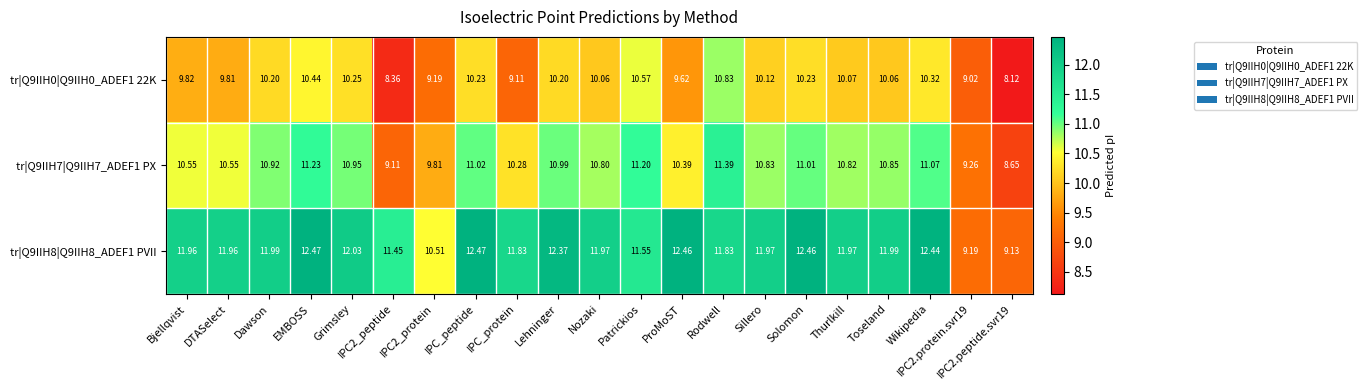

At which label does tr|Q9IIH0|Q9IIH0_ADEF1 22K first exceed 10?

Dawson